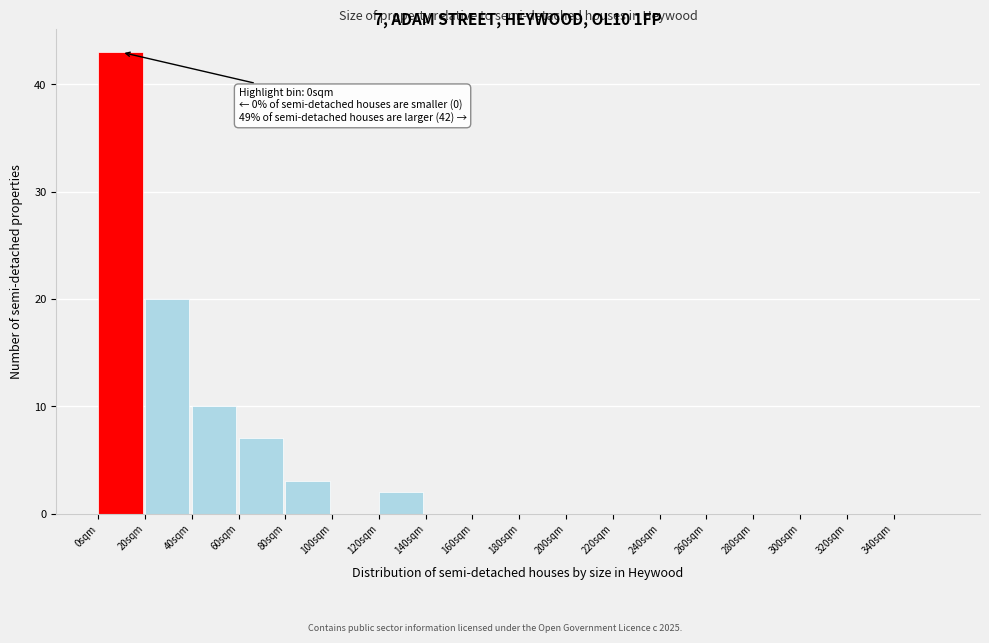

Which range on the x-axis has the tallest bar?

0 to 20